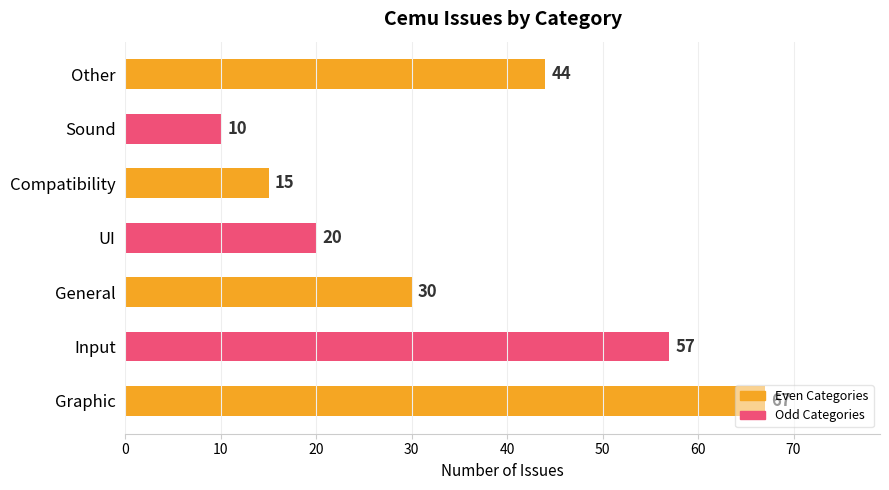

What is the difference between the maximum and minimum values?

57